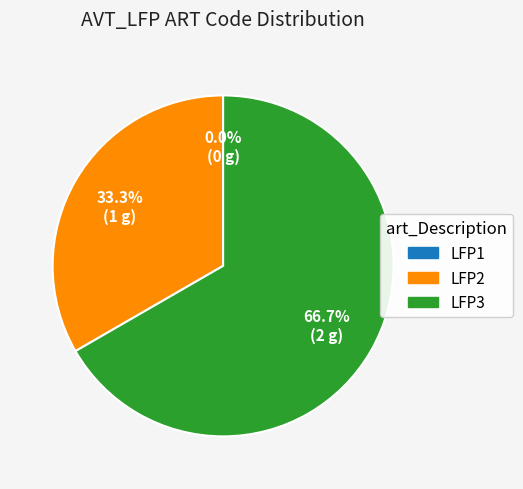

To the nearest percent, what is the difference between the LFP1 and LFP3 slice percentages?

67%